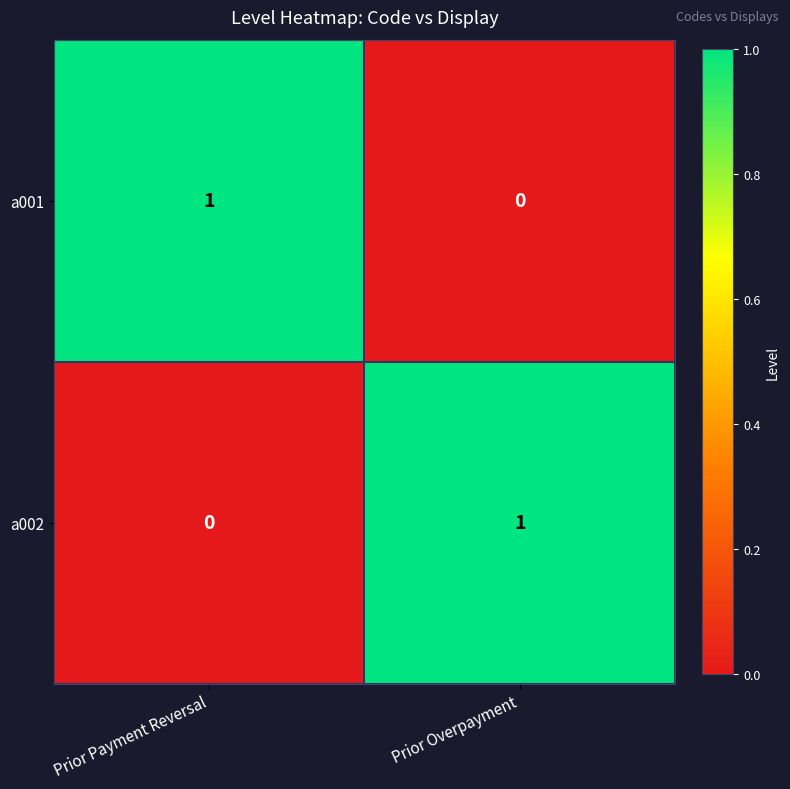

Reading right to left, extract all data points from this chart.

a001: 0	1
a002: 1	0